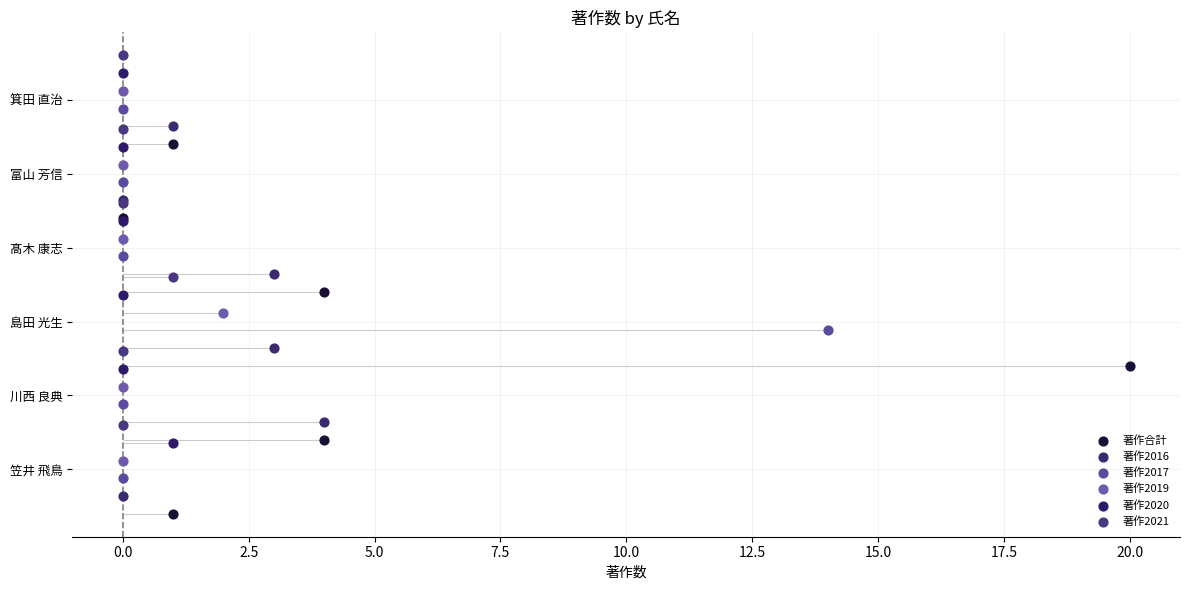

At how many categories does at least one series exceed 2?

4